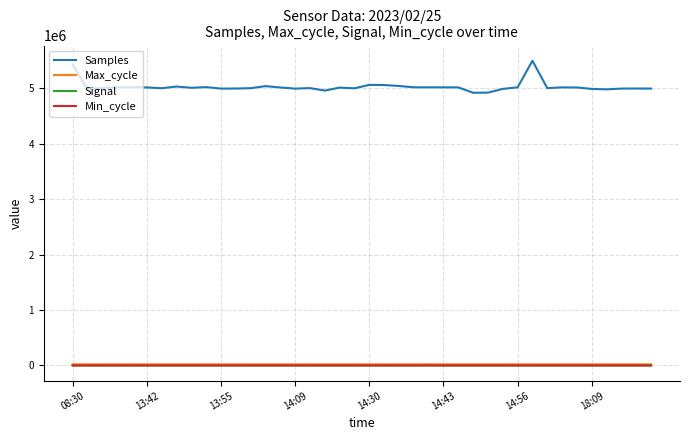

Which series has the widest spread of values?

Samples